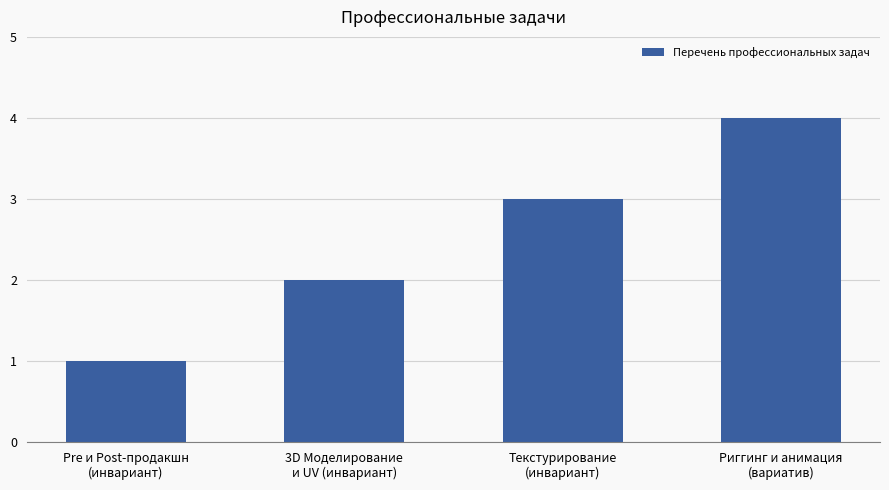

How many data points are less than 3?

2